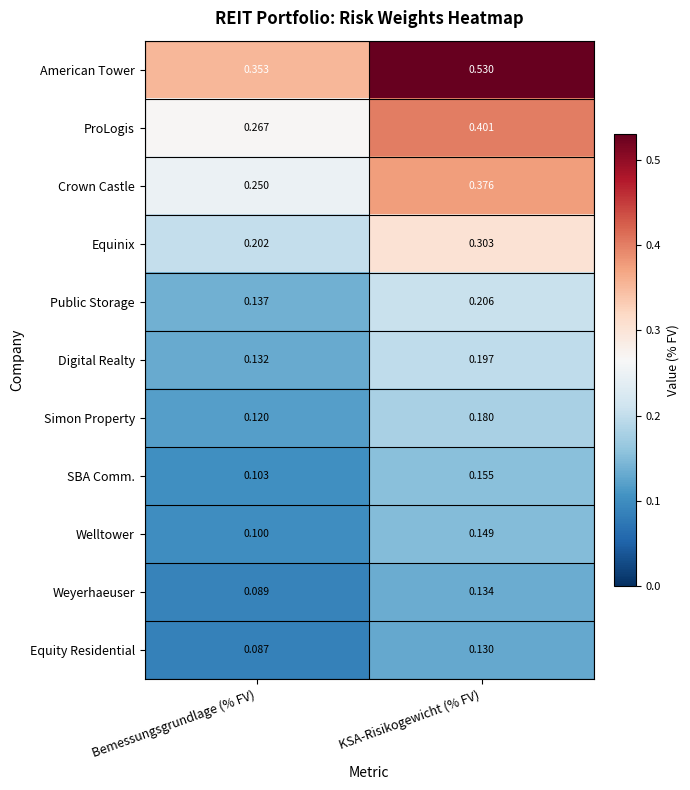

How many data points does each series have?

2